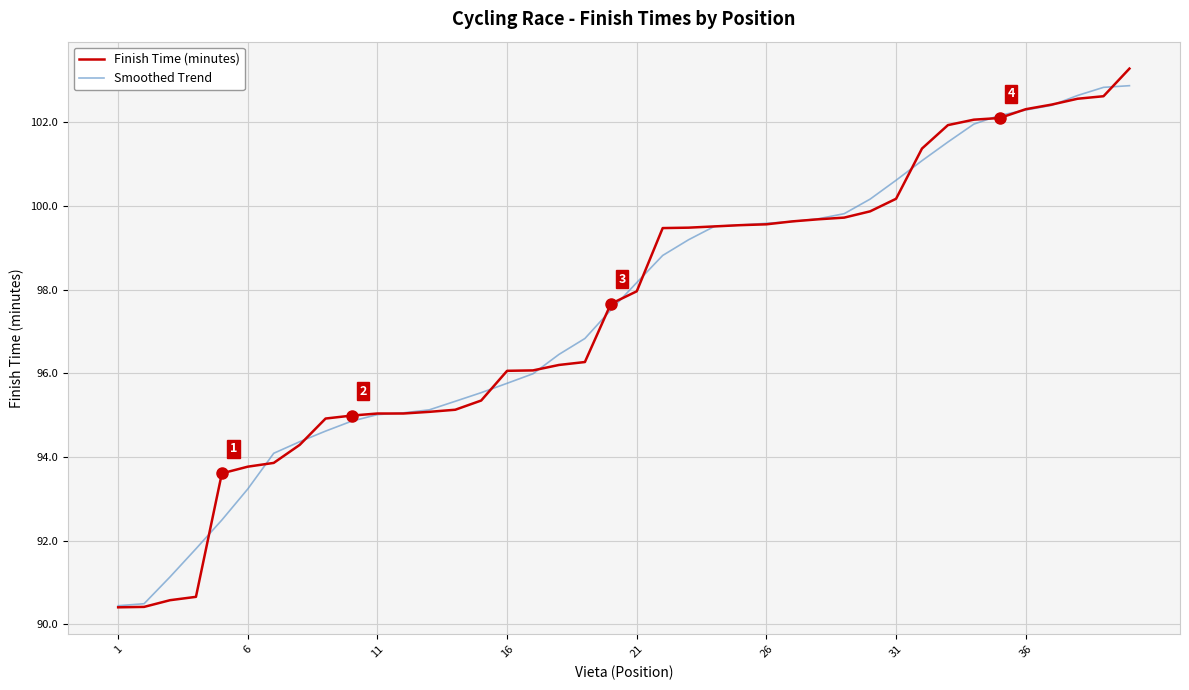

What is the minimum value shown in the chart?

90.4